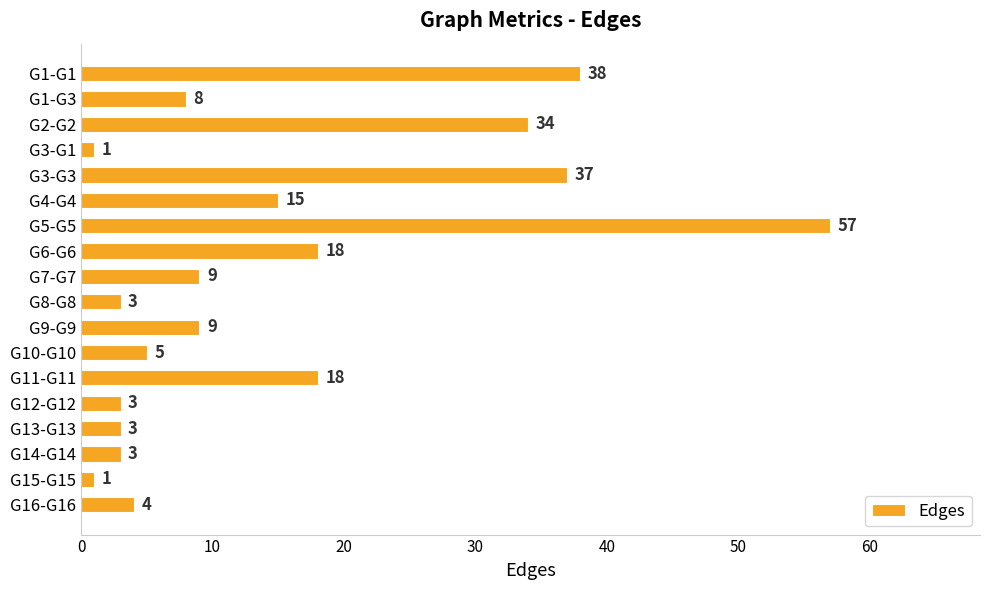

Between G8-G8 and G10-G10, which is larger?

G10-G10